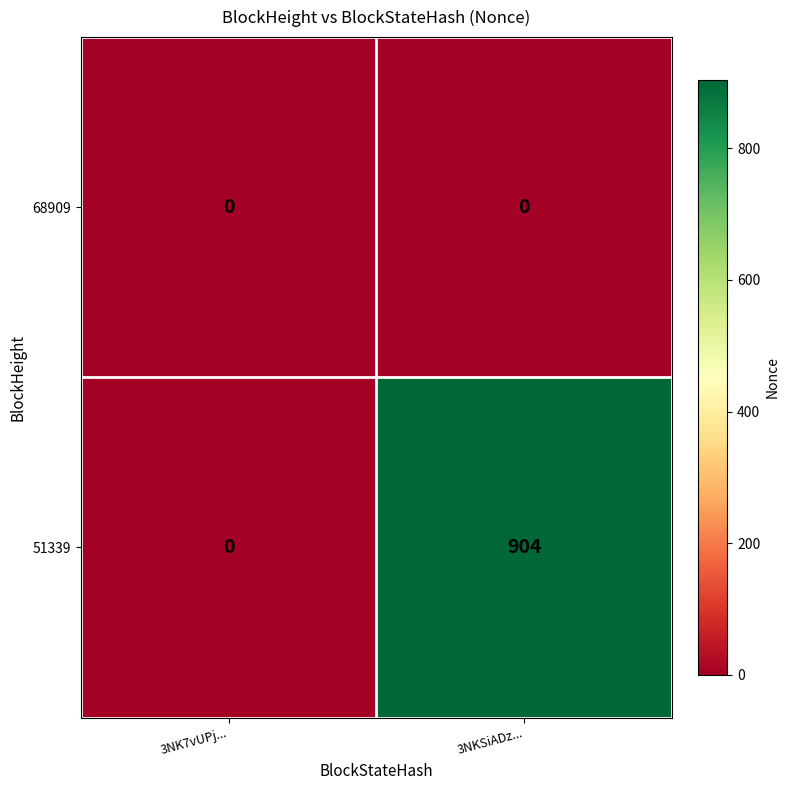

Reading left to right, extract all data points from this chart.

68909: 3NK7vUPj...=0	3NKSiADz...=0
51339: 3NK7vUPj...=0	3NKSiADz...=904